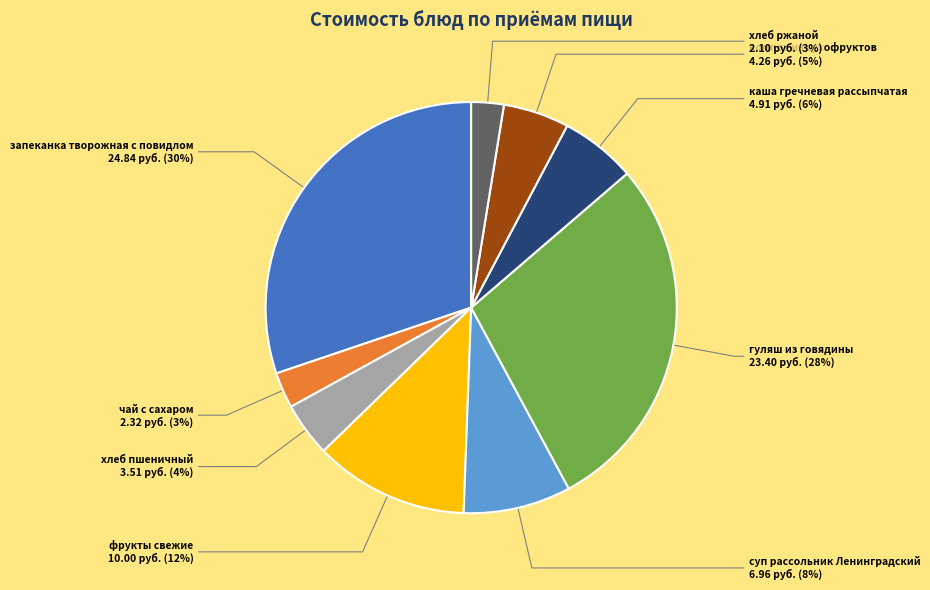

To the nearest percent, what is the average slice percentage?

11%